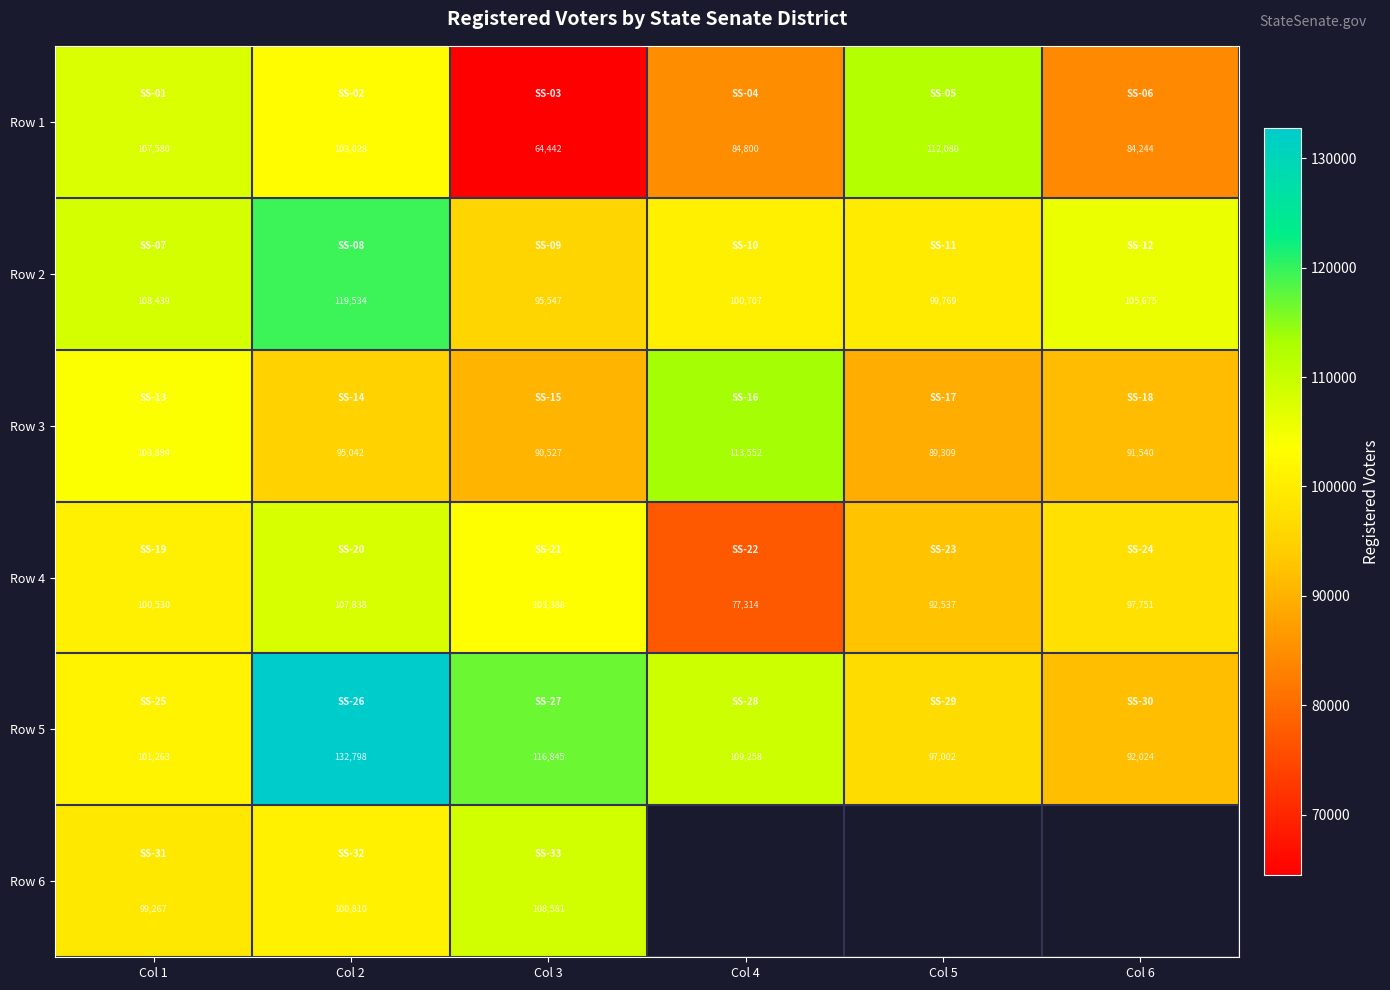

What is the total value across all series at Col 1?

620963